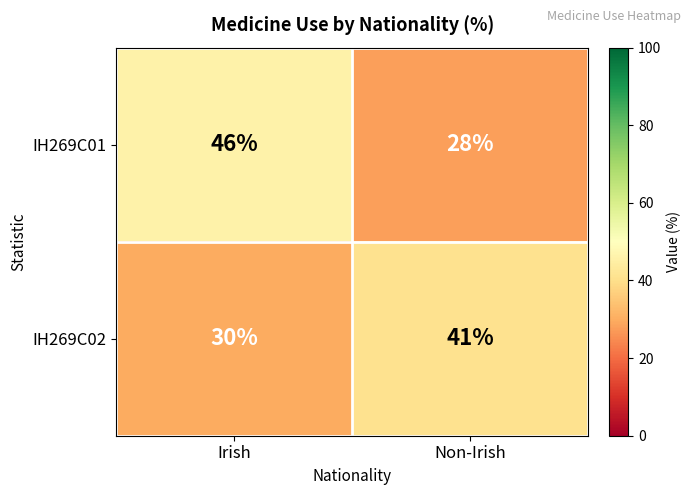

Reading right to left, what are all the values shown in this chart?

IH269C01: Non-Irish=28	Irish=46
IH269C02: Non-Irish=41	Irish=30